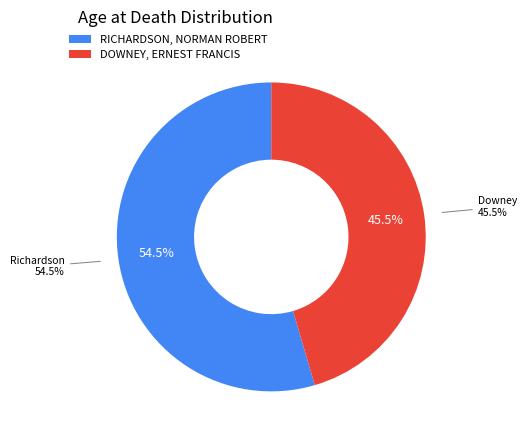

Is it true that RICHARDSON, NORMAN ROBERT is 55% of the pie?

True